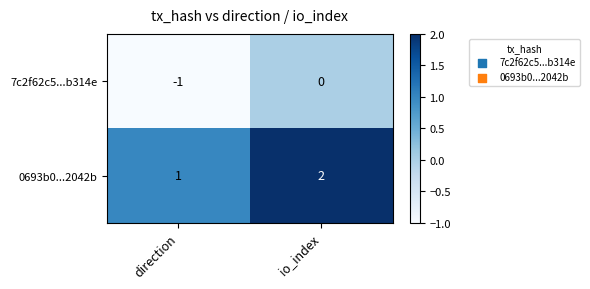

Reading left to right, transcribe all the data shown in this chart.

7c2f62c5...b314e: direction=-1	io_index=0
0693b0...2042b: direction=1	io_index=2